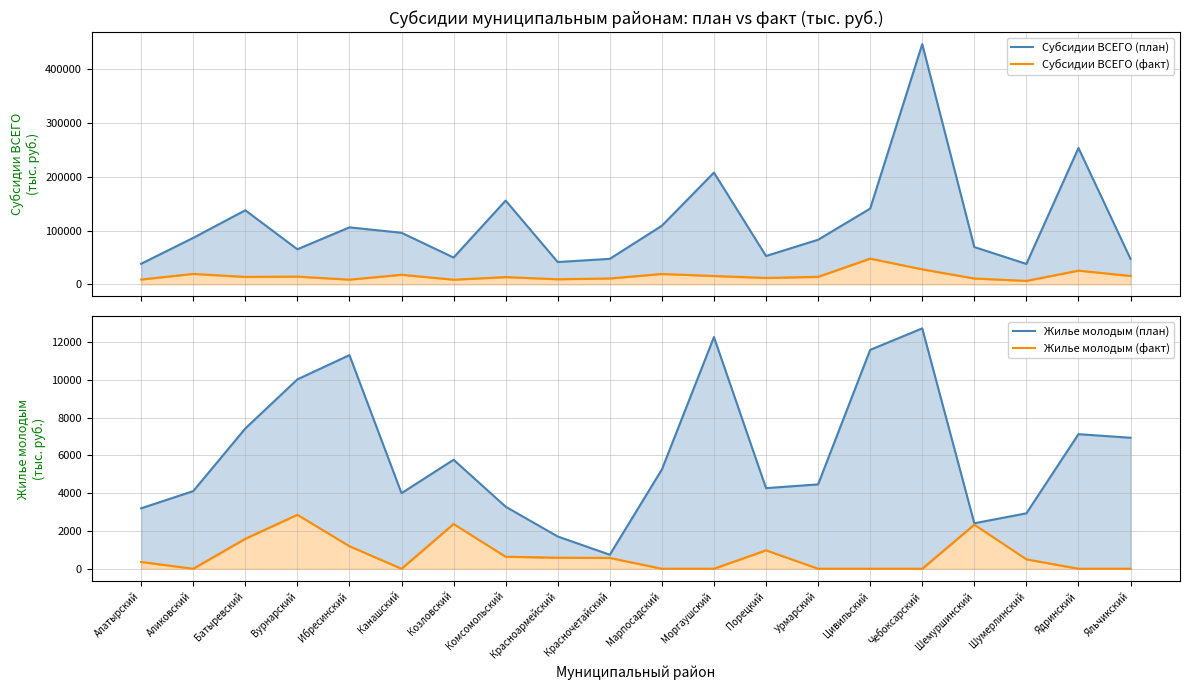

What is the maximum value for Жилье молодым (факт)?

2858.4